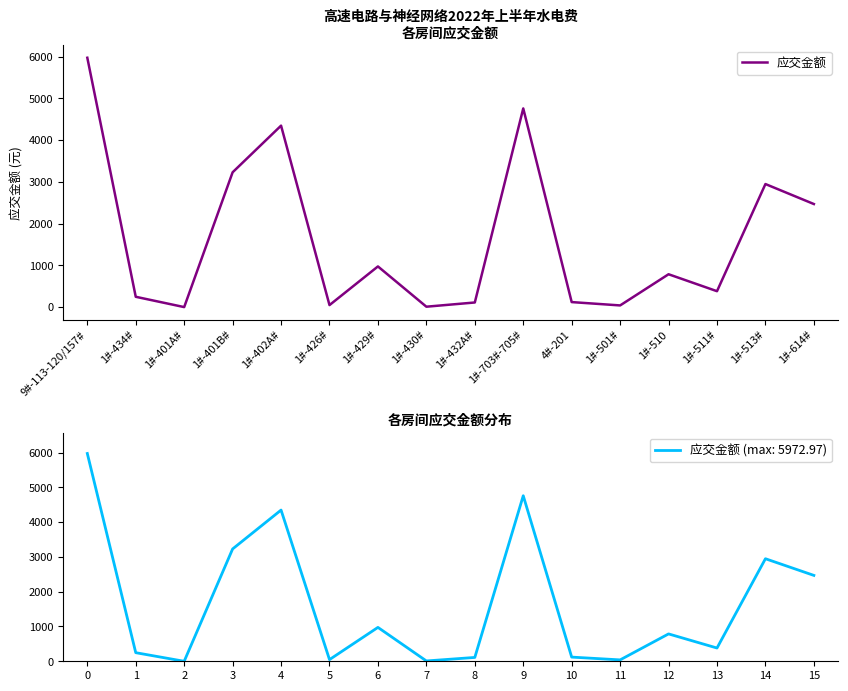

List the labels in order of value, smallest first.

1#-401A#, 1#-430#, 1#-501#, 1#-426#, 1#-432A#, 4#-201, 1#-434#, 1#-511#, 1#-510, 1#-429#, 1#-614#, 1#-513#, 1#-401B#, 1#-402A#, 1#-703#-705#, 9#-113-120/157#